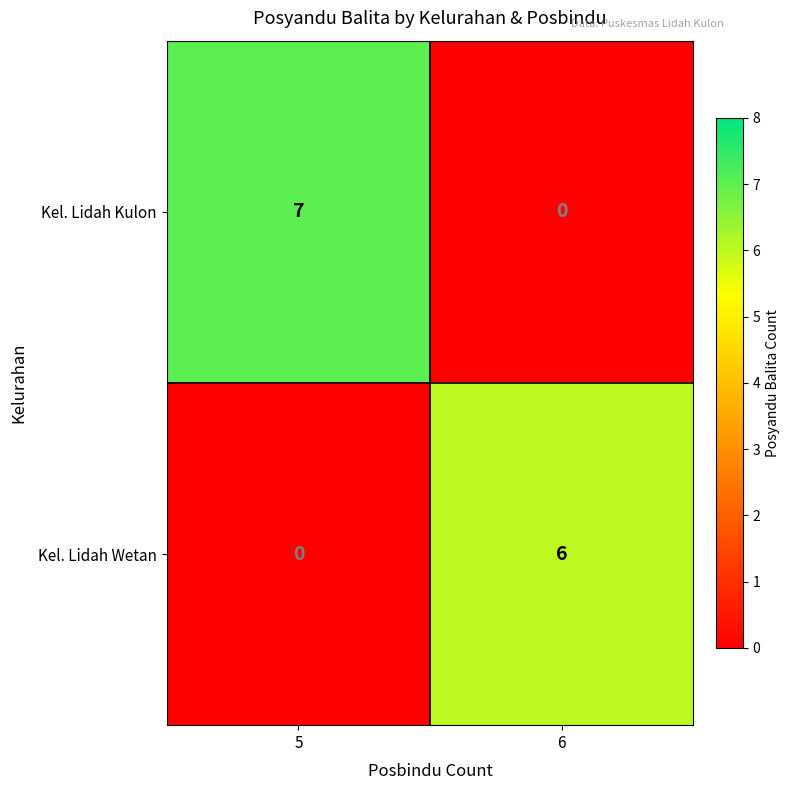

Is it true that Kel. Lidah Kulon equals 0 at 6?

True